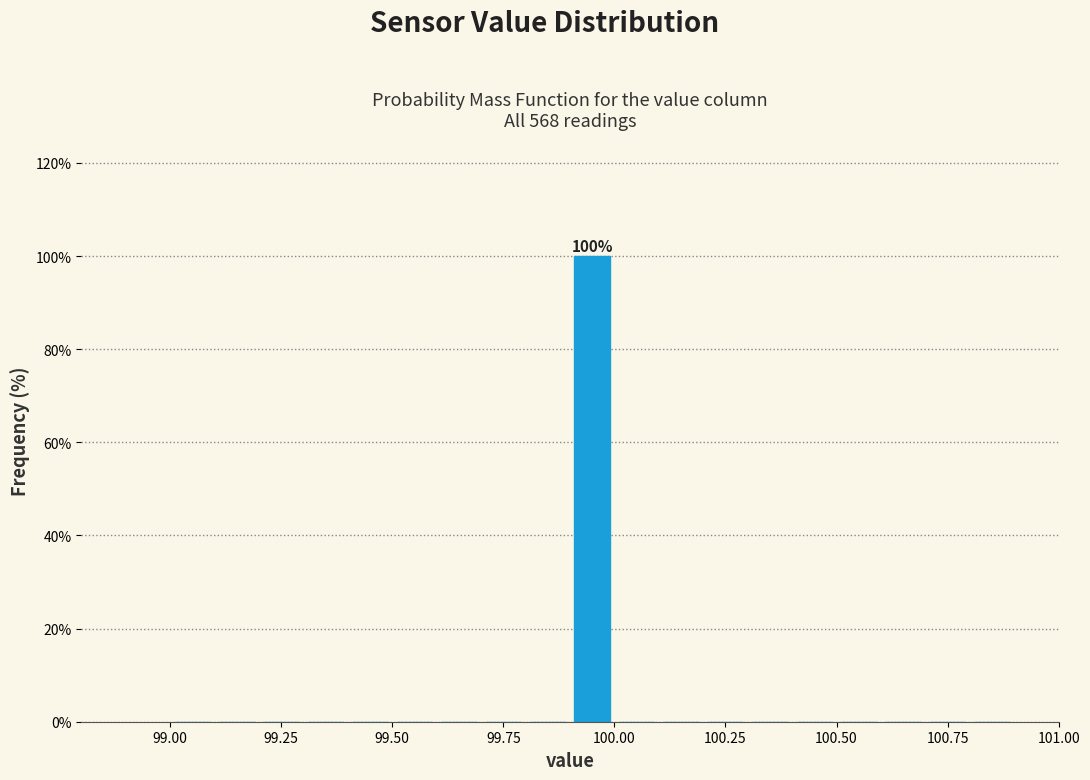

Around what value on the x-axis is the tallest bar? Give the approximate position of its centre, as read against the axis.

99.95